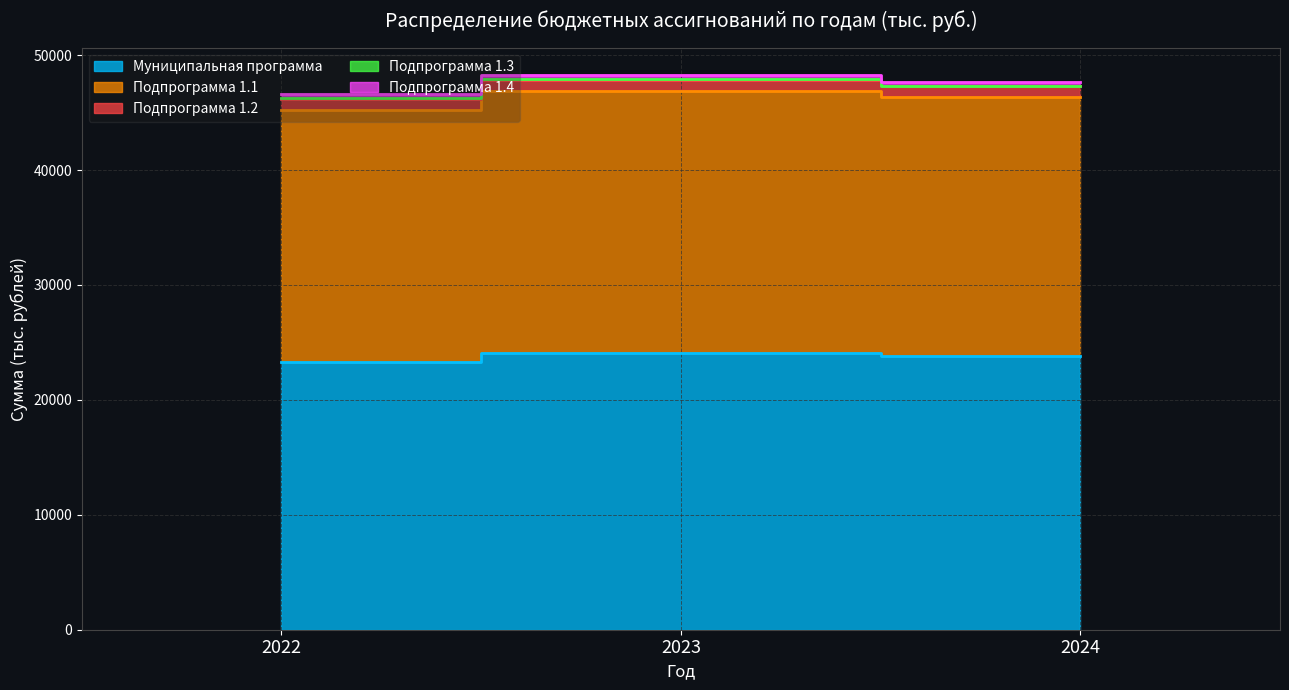

Is it true that Подпрограмма 1.1 equals 22746.5 at 2023?

True